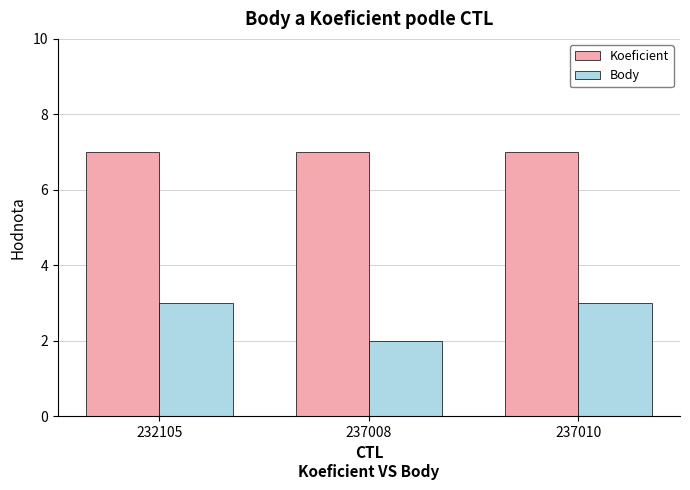

What is the total value across all series at 237008?

9